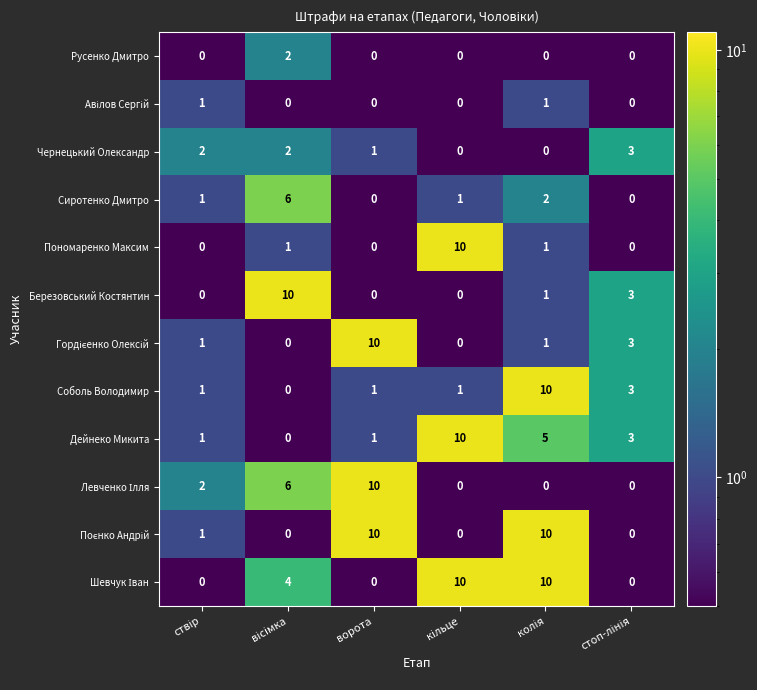

At how many categories does at least one series exceed 8?

4